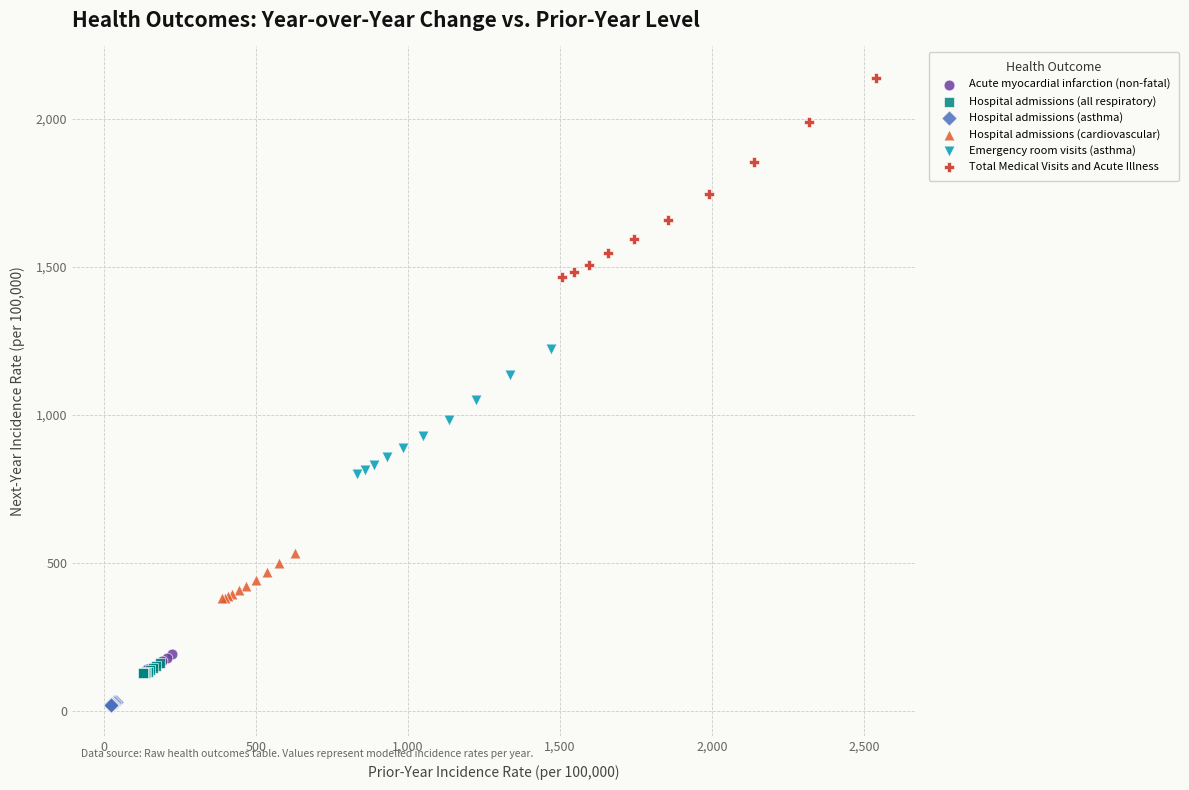

Which series contains the highest Y value?

Total Medical Visits and Acute Illness